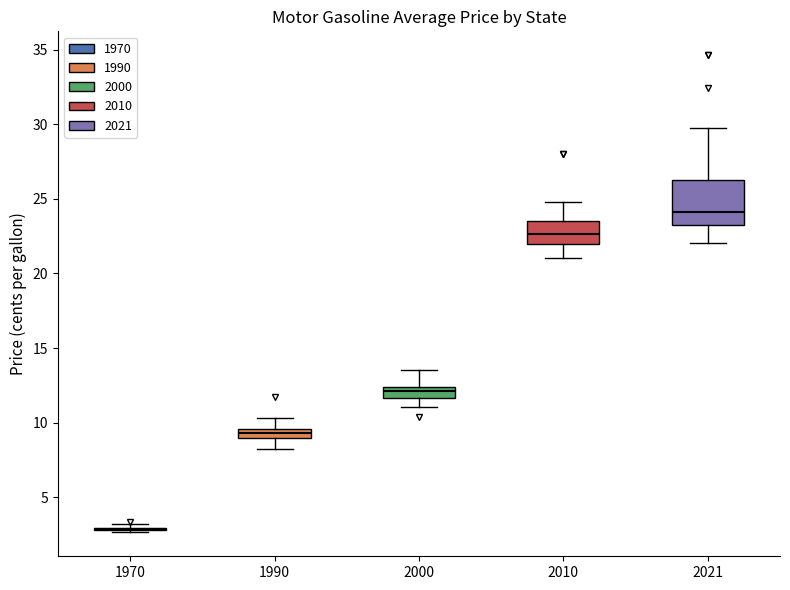

Comparing the boxes themselves (not the whiskers), which one is the tallest?

2021